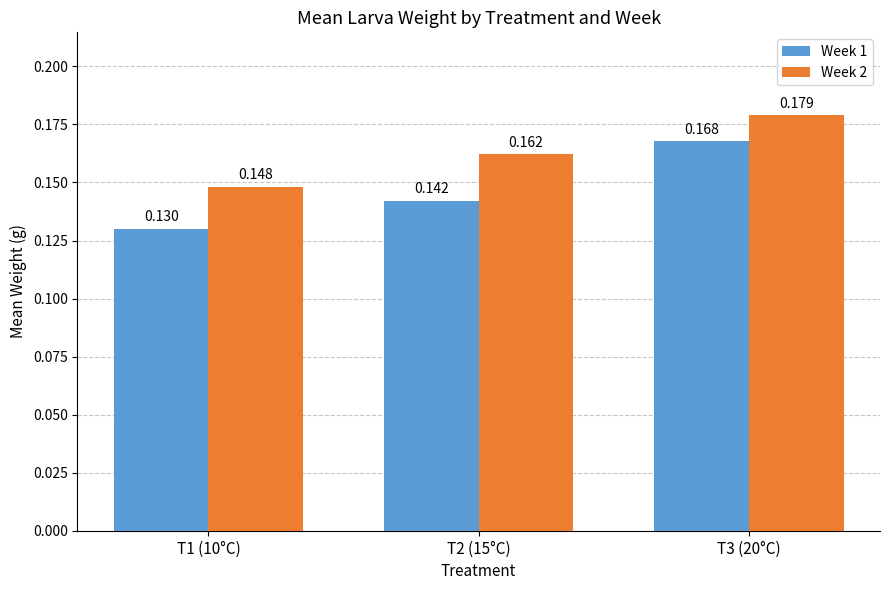

Rank the series at T2 (15°C) from lowest to highest value.

Week 1, Week 2